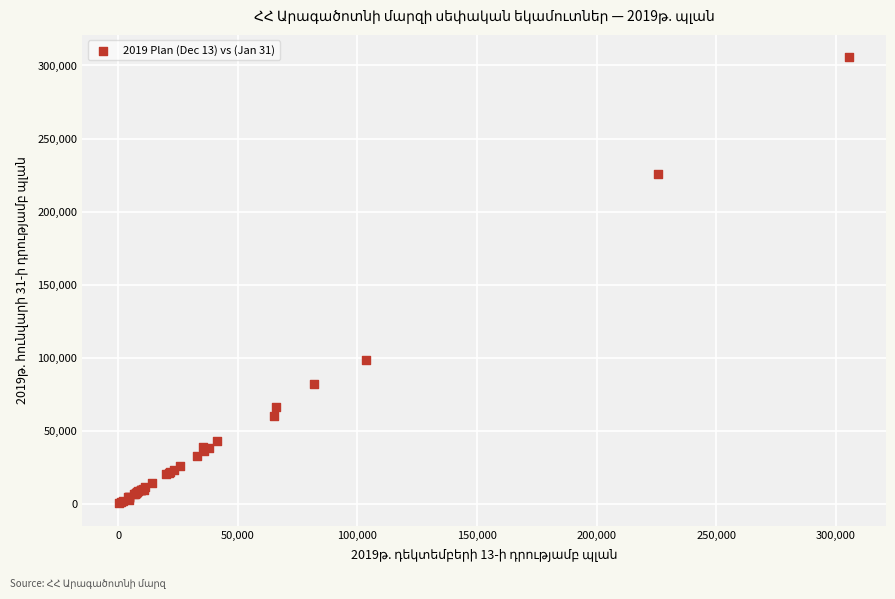

What Y value in the scatter plot is closest to 152938?

98097.9